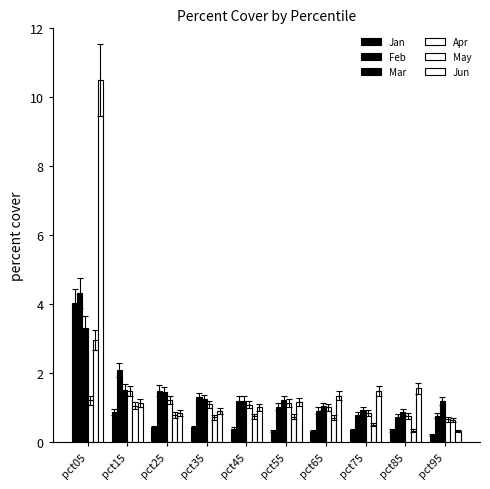

What is the difference between the second highest and minimum values in the May series?

0.7